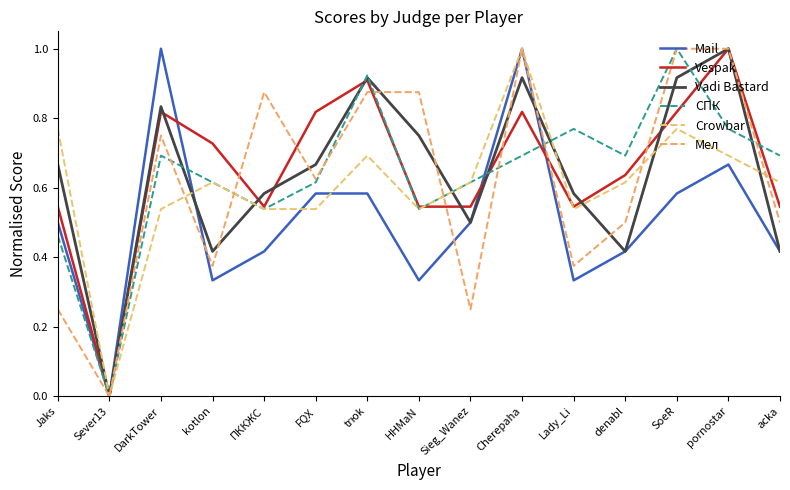

Reading right to left, extract all data points from this chart.

Mail: acka=0.4	pornostar=0.7	SoeR=0.6	denabl=0.4	Lady_Li=0.3	Cherepaha=1.0	Sieg_Wanez=0.5	HHMaN=0.3	trюk=0.6	FQX=0.6	ПККЖС=0.4	kotlon=0.3	DarkTower=1.0	Sever13=0.0	Jaks=0.5
Vespak: acka=0.5	pornostar=1.0	SoeR=0.8	denabl=0.6	Lady_Li=0.5	Cherepaha=0.8	Sieg_Wanez=0.5	HHMaN=0.5	trюk=0.9	FQX=0.8	ПККЖС=0.5	kotlon=0.7	DarkTower=0.8	Sever13=0.0	Jaks=0.5
Vadi Bastard: acka=0.4	pornostar=1.0	SoeR=0.9	denabl=0.4	Lady_Li=0.6	Cherepaha=0.9	Sieg_Wanez=0.5	HHMaN=0.8	trюk=0.9	FQX=0.7	ПККЖС=0.6	kotlon=0.4	DarkTower=0.8	Sever13=0.0	Jaks=0.7
СПК: acka=0.7	pornostar=0.8	SoeR=1.0	denabl=0.7	Lady_Li=0.8	Cherepaha=0.7	Sieg_Wanez=0.6	HHMaN=0.5	trюk=0.9	FQX=0.6	ПККЖС=0.5	kotlon=0.6	DarkTower=0.7	Sever13=0.0	Jaks=0.5
Crowbar: acka=0.6	pornostar=0.7	SoeR=0.8	denabl=0.6	Lady_Li=0.5	Cherepaha=1.0	Sieg_Wanez=0.6	HHMaN=0.5	trюk=0.7	FQX=0.5	ПККЖС=0.5	kotlon=0.6	DarkTower=0.5	Sever13=0.0	Jaks=0.8
Мел: acka=0.5	pornostar=1.0	SoeR=1.0	denabl=0.5	Lady_Li=0.4	Cherepaha=1.0	Sieg_Wanez=0.2	HHMaN=0.9	trюk=0.9	FQX=0.6	ПККЖС=0.9	kotlon=0.4	DarkTower=0.8	Sever13=0.0	Jaks=0.2